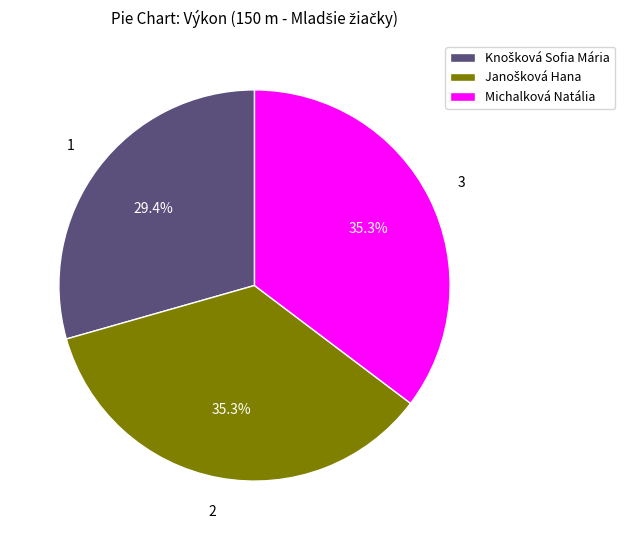

Does Michalková Natália represent more than half of the total?

No